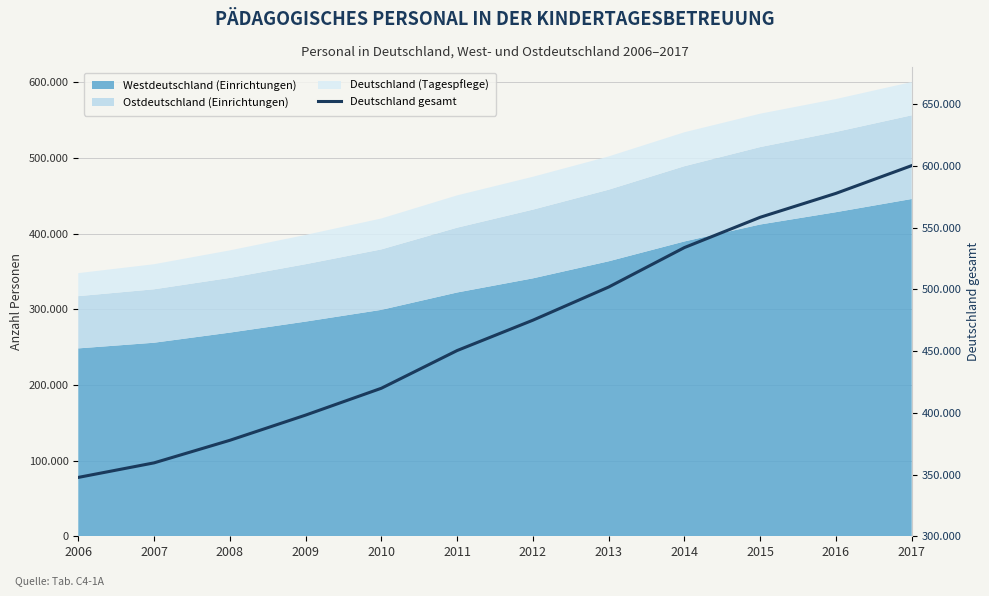

Rank the categories by value from lowest to highest.

2006, 2007, 2008, 2009, 2010, 2011, 2012, 2013, 2014, 2015, 2016, 2017